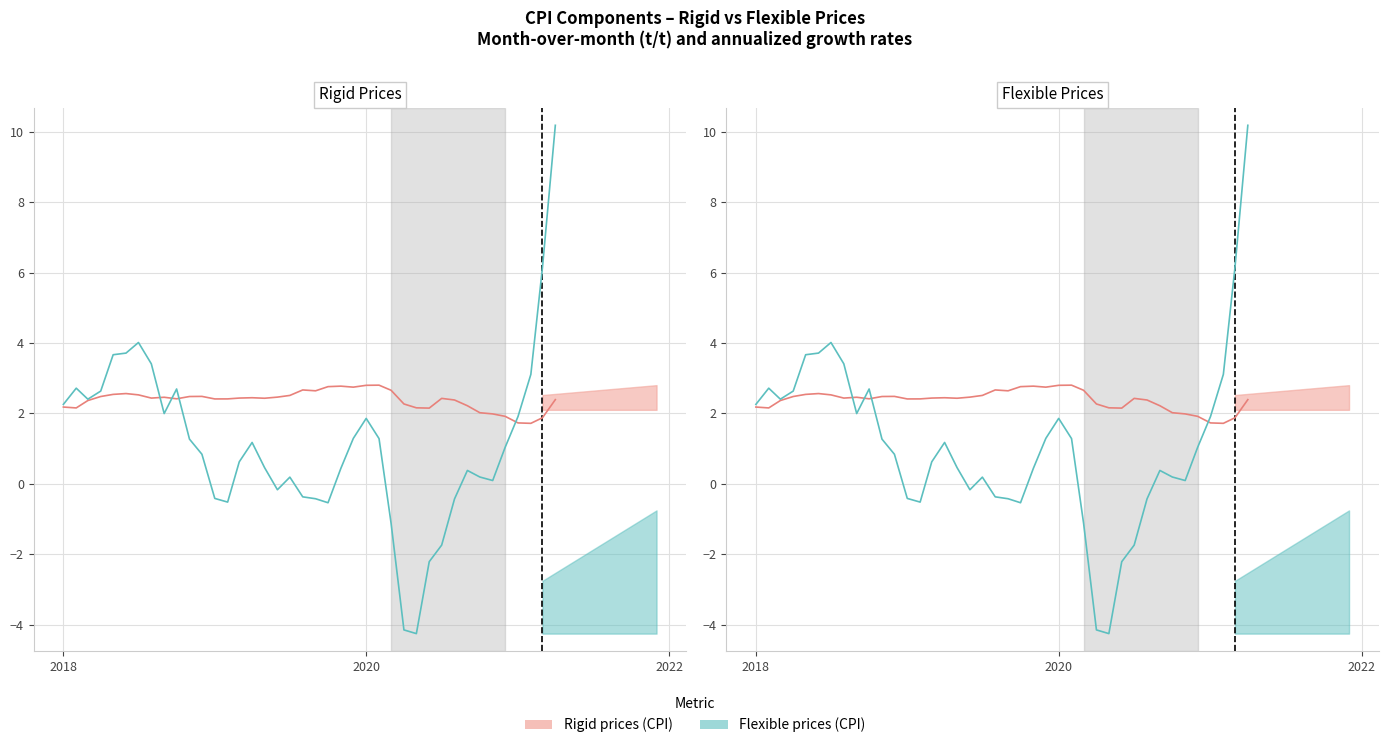

How many negative values does the Flexible prices (CPI) series have?

12